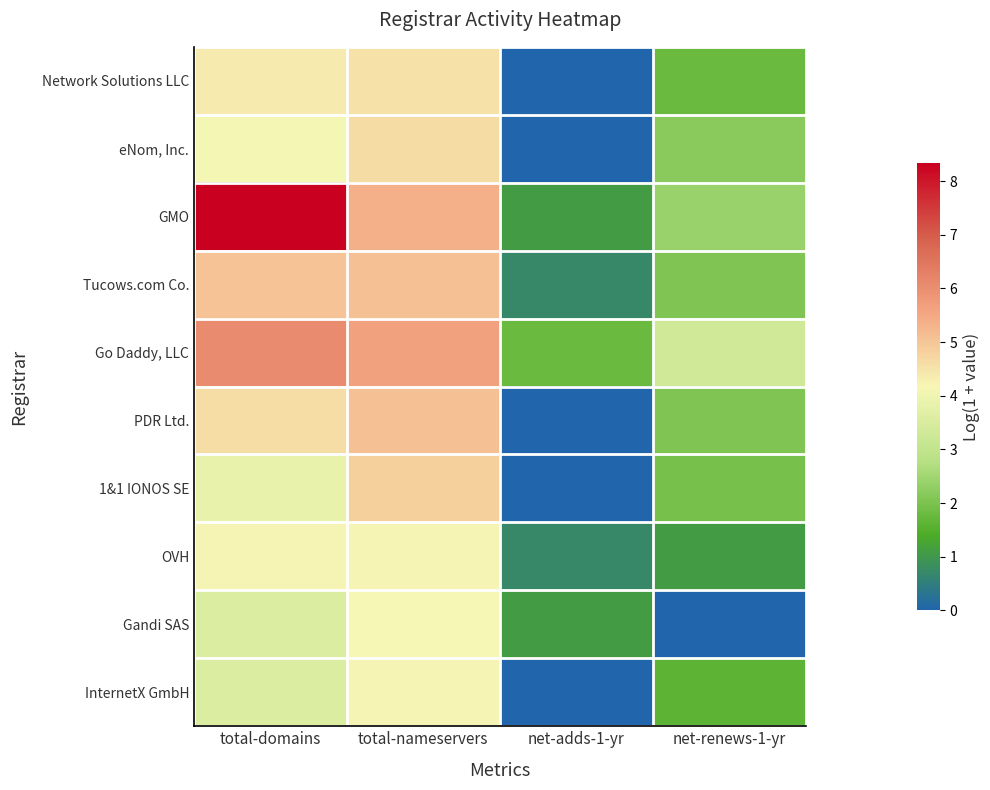

At how many categories does at least one series exceed 2?

3